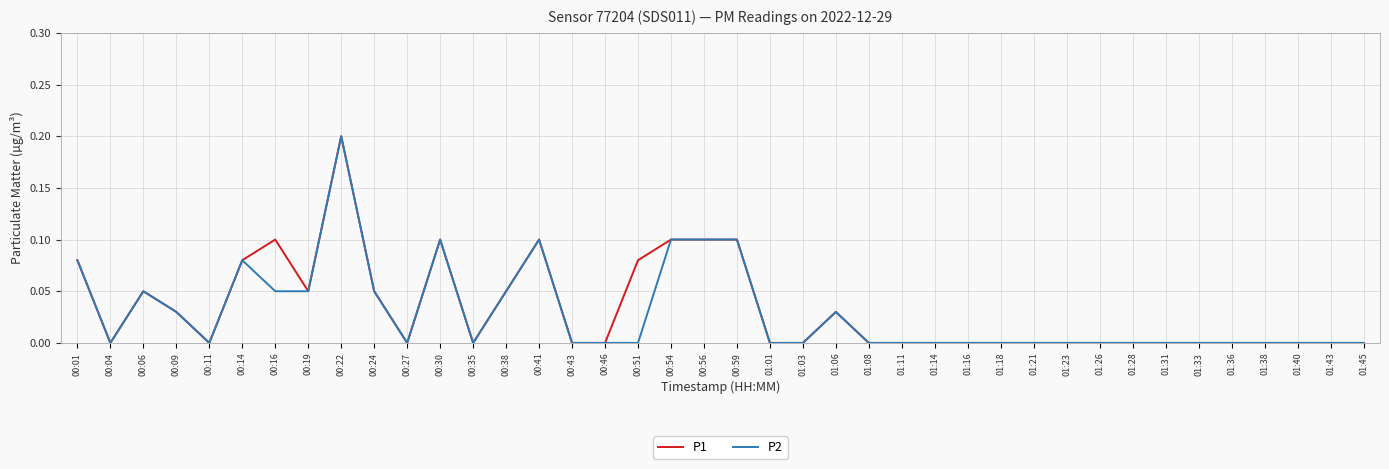

Which label corresponds to the largest value in the chart?

00:22